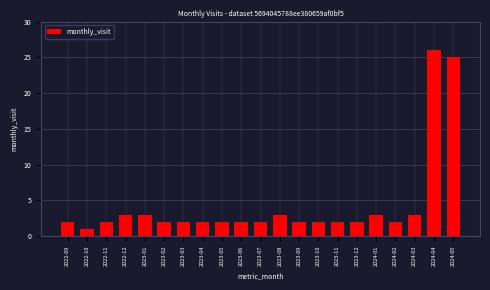

Reading right to left, what are all the values shown in this chart?

25	26	3	2	3	2	2	2	2	3	2	2	2	2	2	2	3	3	2	1	2